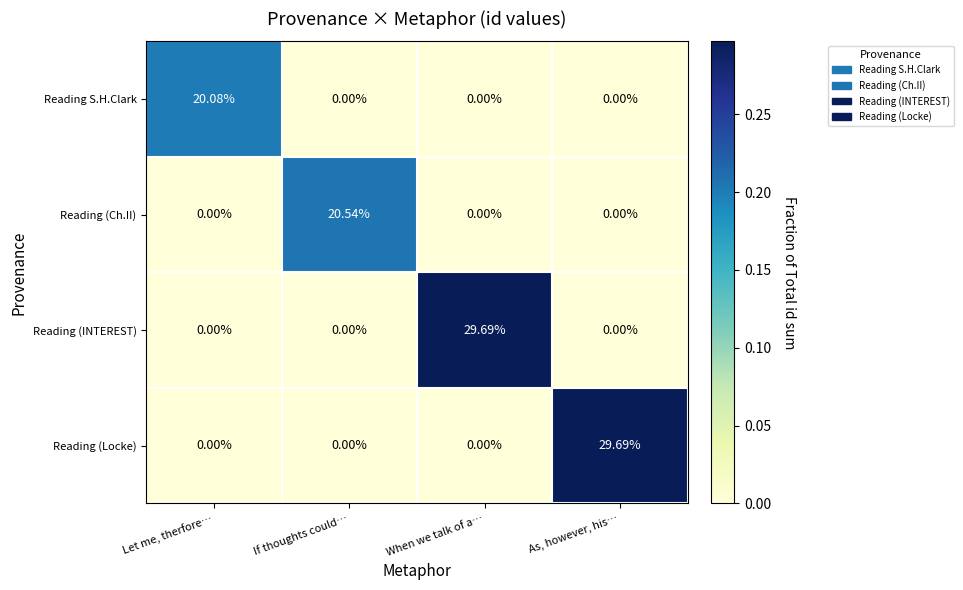

Which series changed the most between If thoughts could… and As, however, his…?

Reading (Locke)